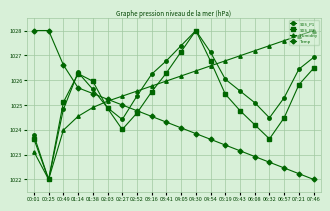

What are all the series names shown in the legend?

SDS_P1, SDS_P2, Humidity, Temp